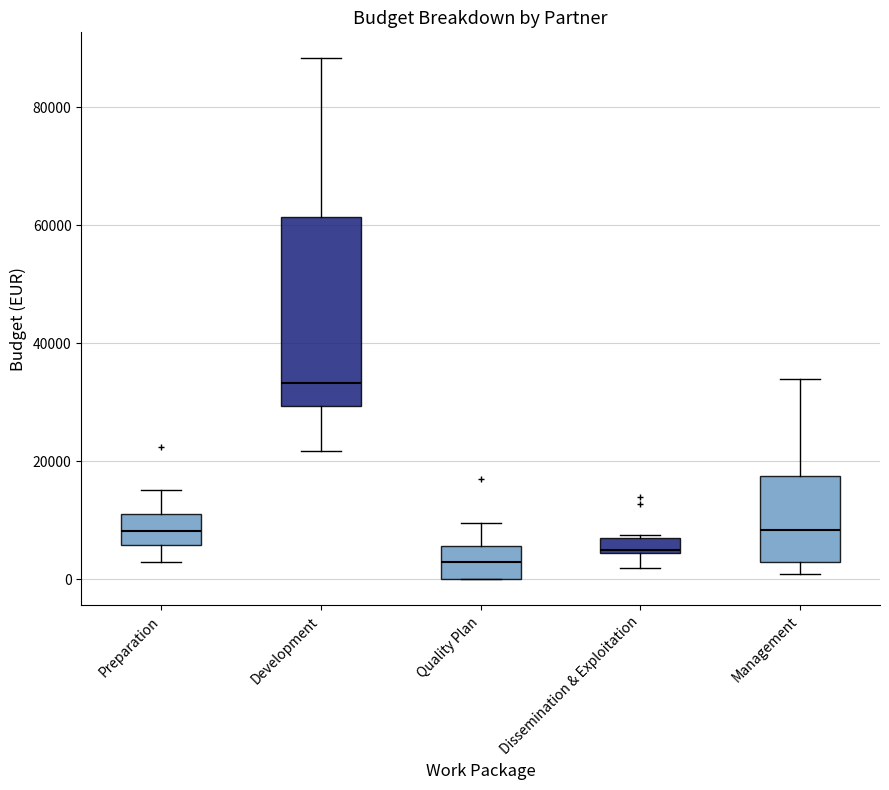

Which box is the tallest, from its lower edge to its upper edge?

Development